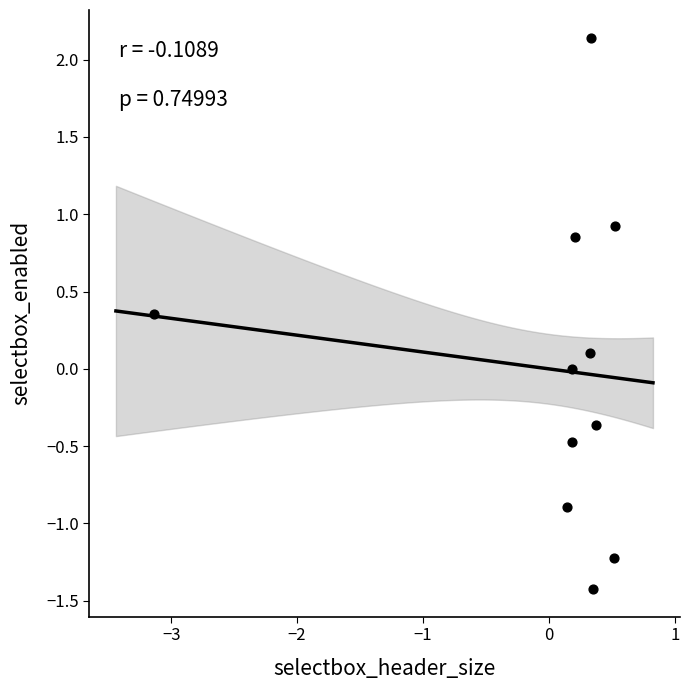

What is the range of Y values (max minus min)?

3.6